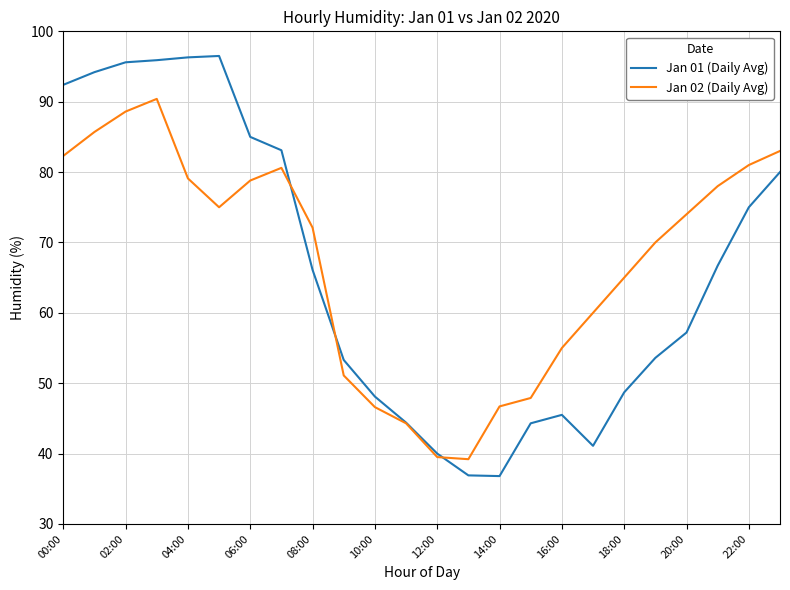

Which series has the widest spread of values?

Jan 01 (Daily Avg)